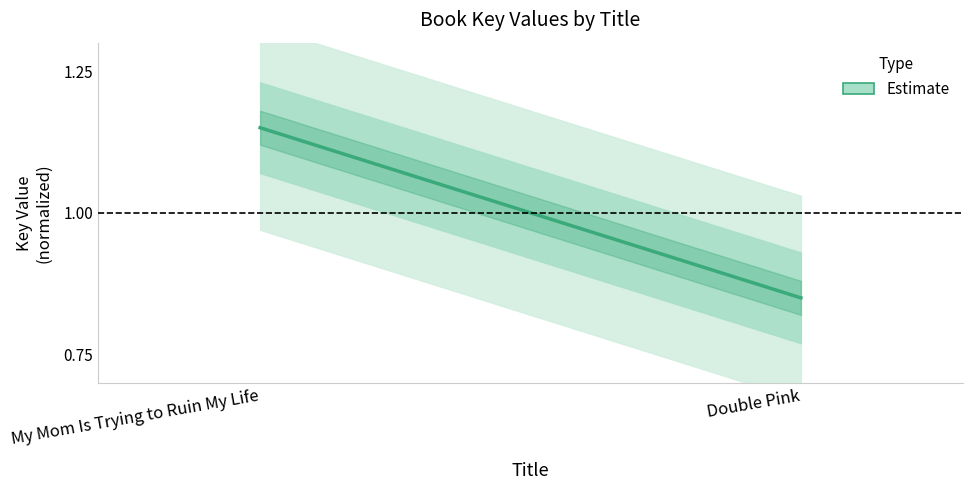

The chart shows a value of 0.8 at My Mom Is Trying to Ruin My Life. True or false?

False